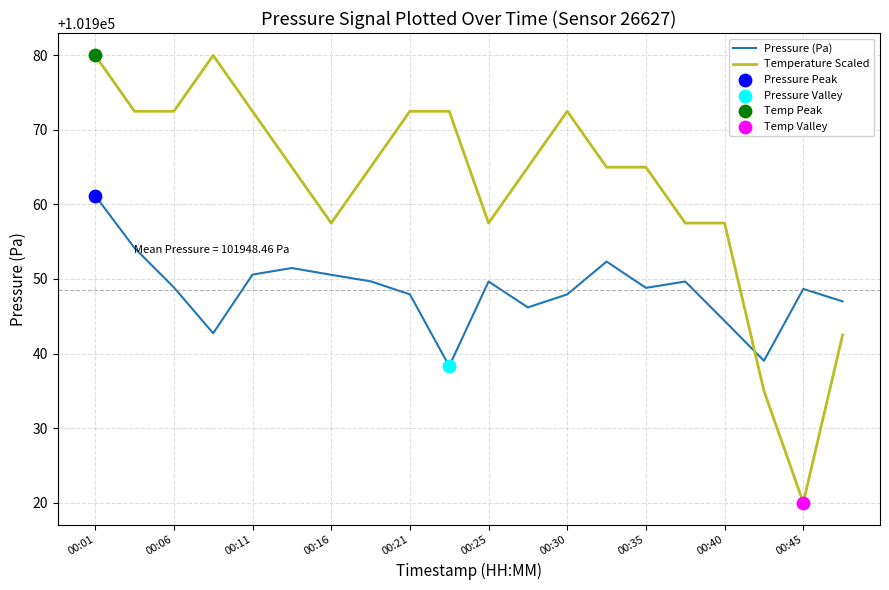

Which series has the largest range (max minus min)?

Temperature Scaled